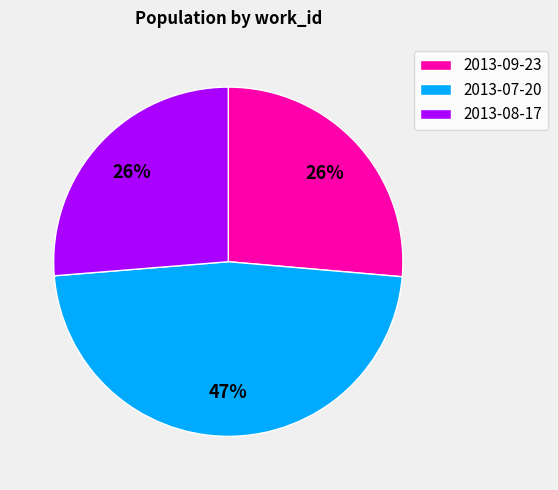

The 2013-08-17 slice represents 26% of the pie. True or false?

True